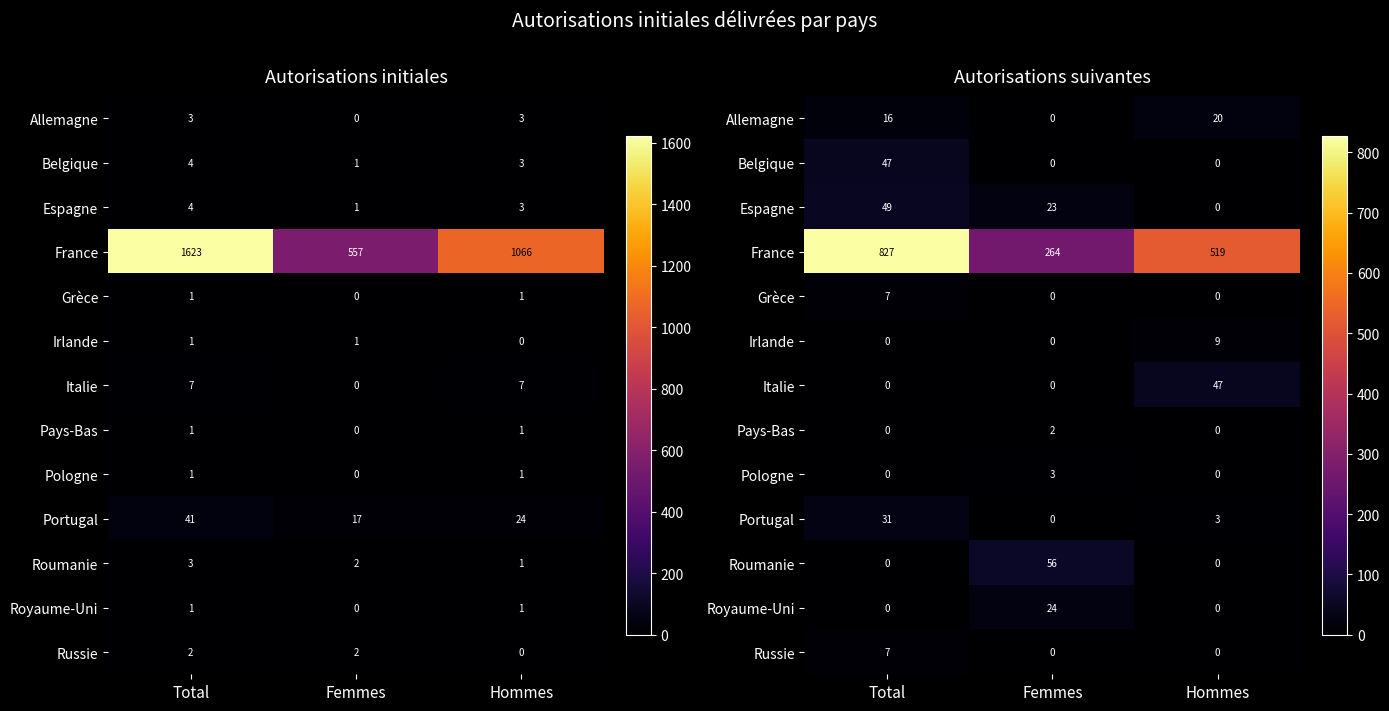

Is it true that Royaume-Uni equals 0.0 at Total?

True